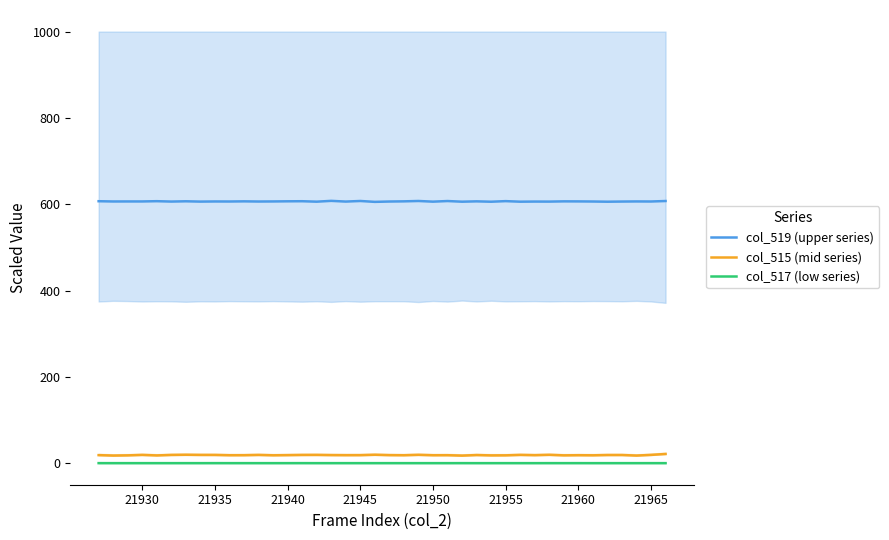

True or false: col_517 (low series) and col_515 (mid series) intersect in this chart.

False